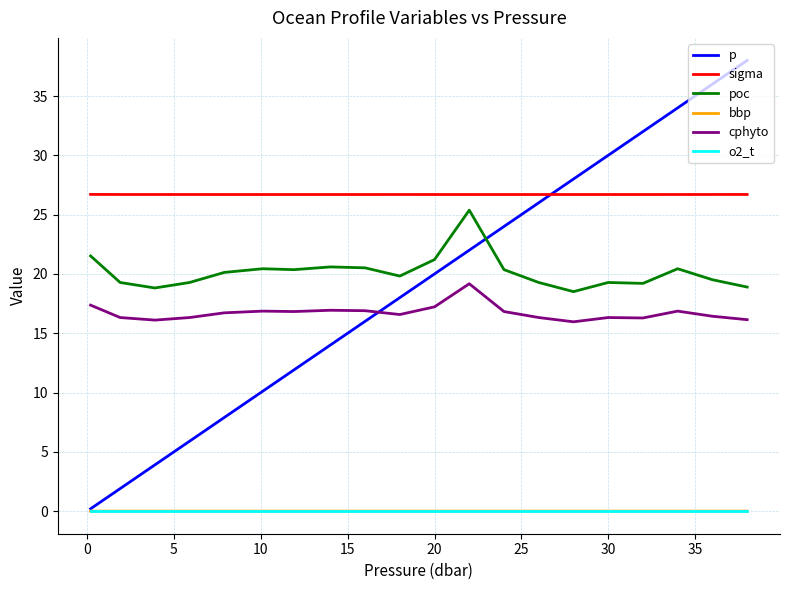

Which series has the largest total across all categories?

sigma